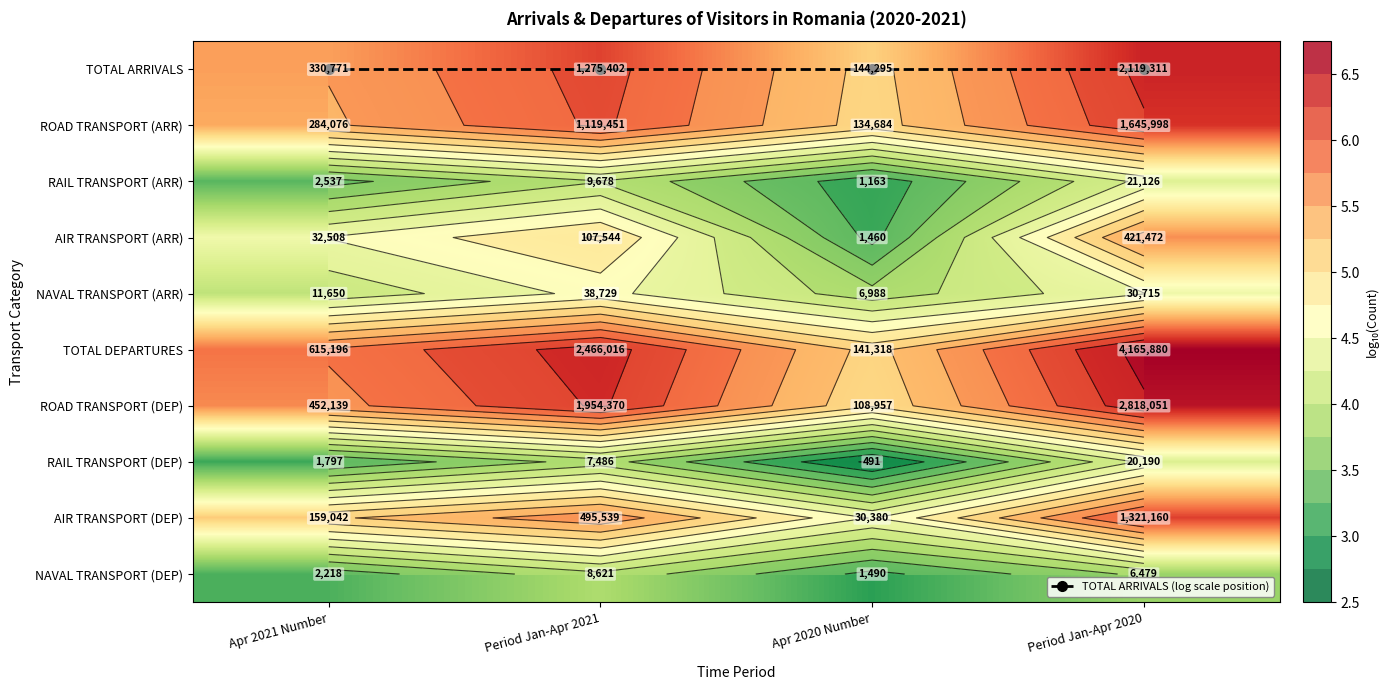

Between Period Jan-Apr 2020 and Apr 2021 Number, which is larger?

Period Jan-Apr 2020